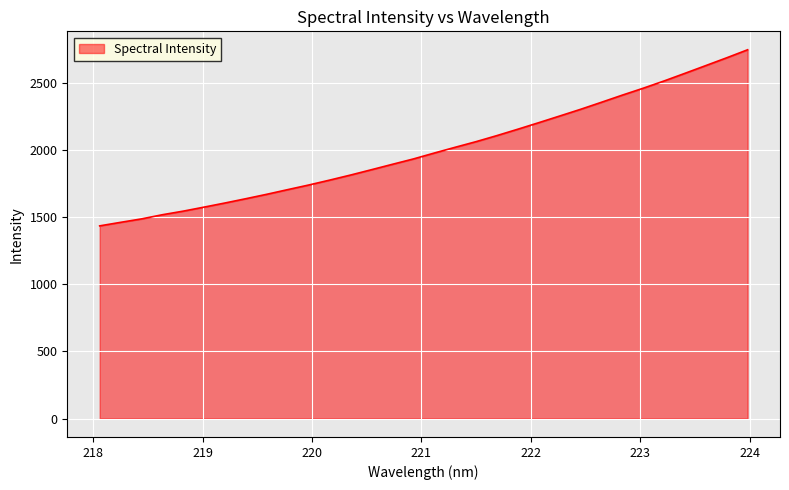

True or false: there are more than 0 points higher than both neighbors.

False